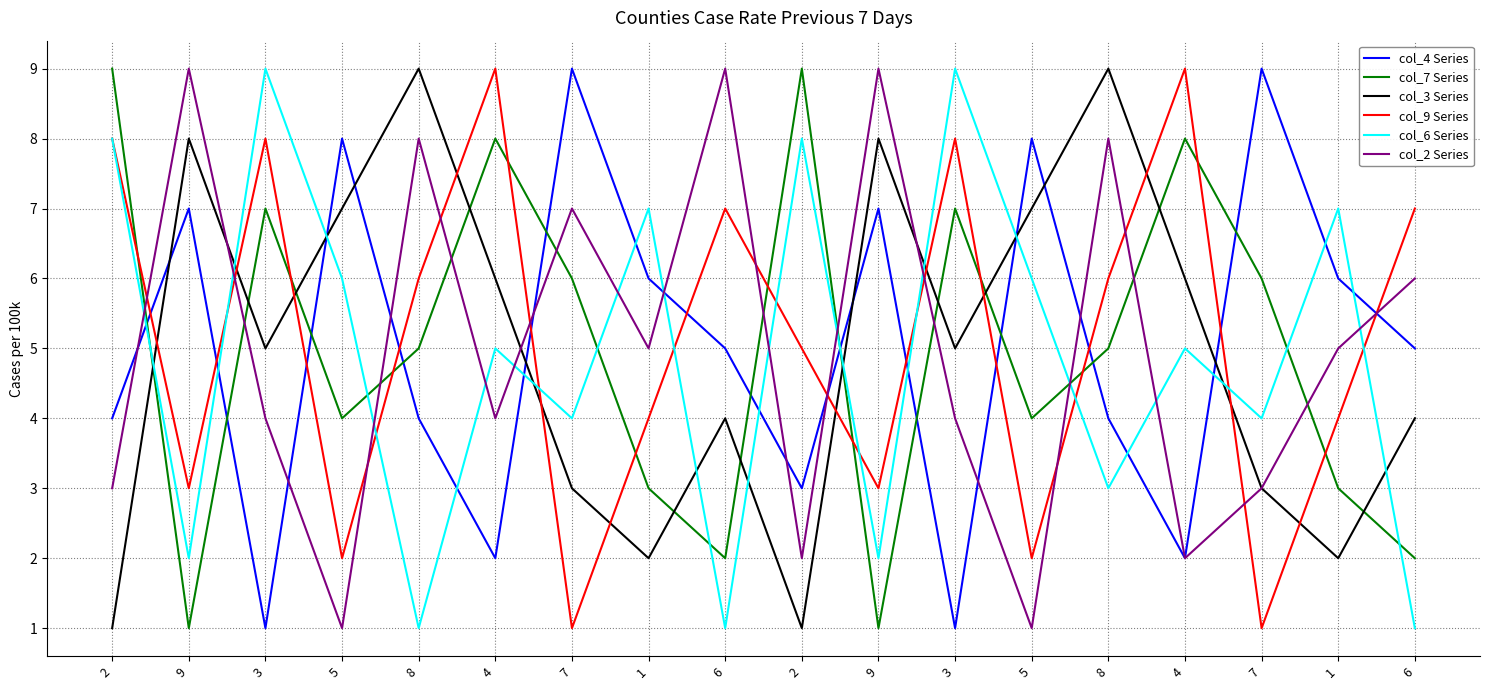

What is the minimum value for col_9 Series?

1